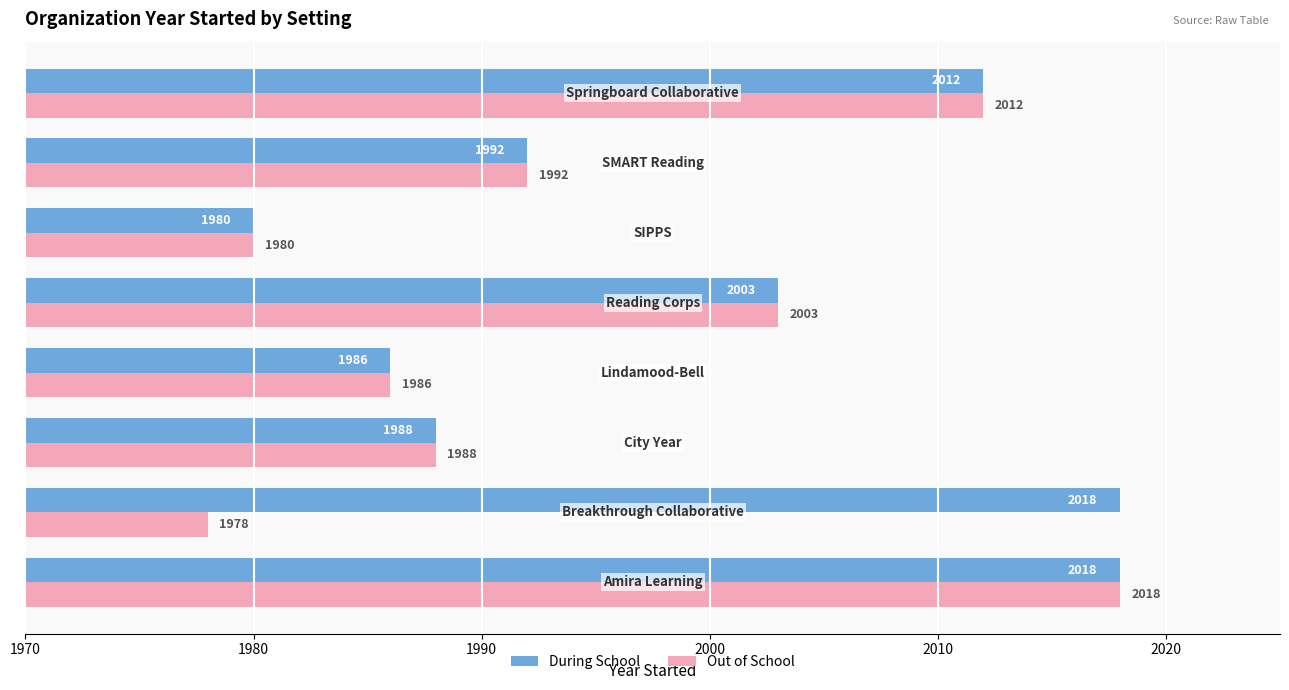

Which series has the largest total across all categories?

During School